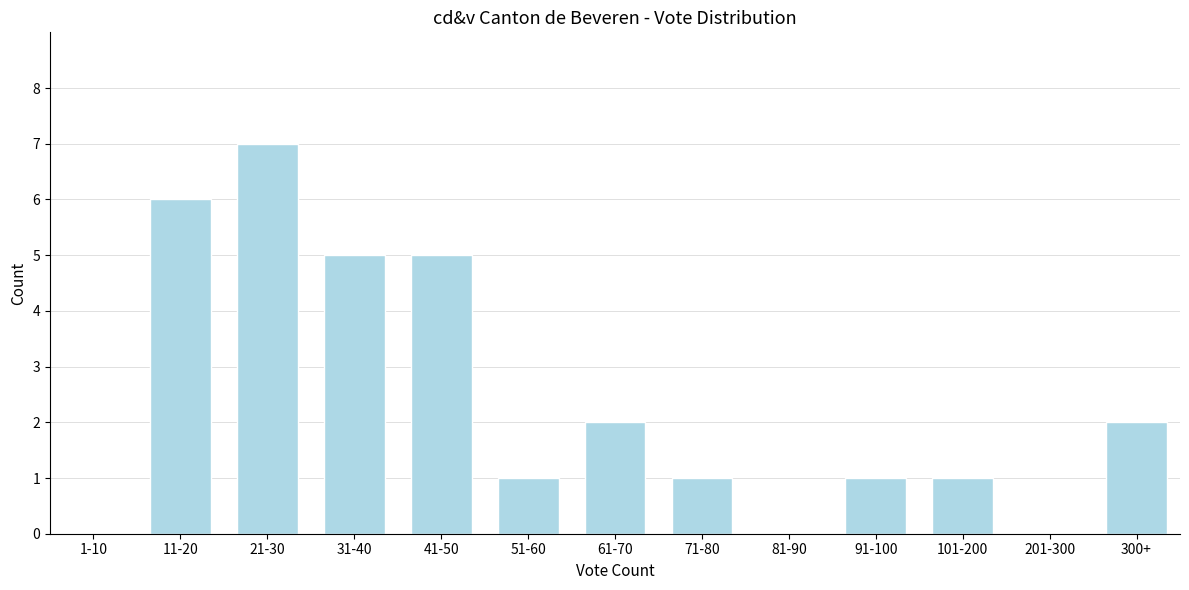

Reading left to right, extract all data points from this chart.

1-10=0	11-20=6	21-30=7	31-40=5	41-50=5	51-60=1	61-70=2	71-80=1	81-90=0	91-100=1	101-200=1	201-300=0	300+=2